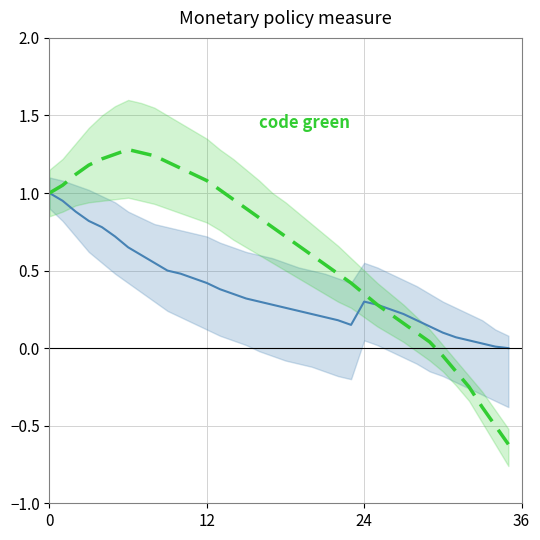

What is the average value of the code green series?

0.6